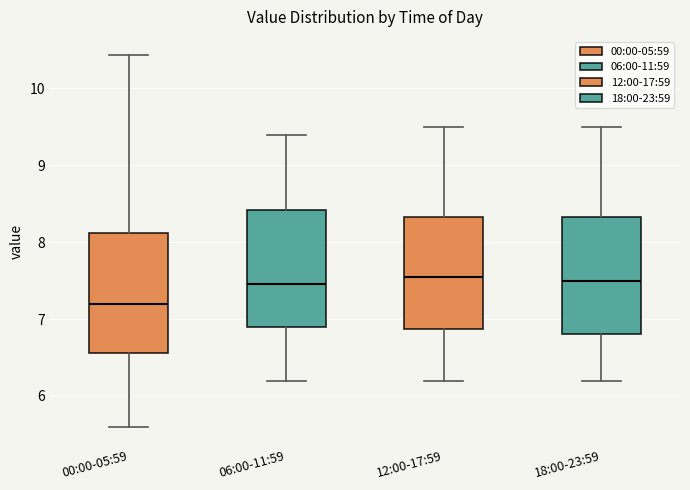

Reading left to right, transcribe this box plot: for each box, give where its median line is, the range the box spans, and where its two whiskers end, as read against the y-axis. The values are not printed on the chart, so give them approximately, as read against the axis.

00:00-05:59: median 7.2, box 6.6 to 8.1, whiskers 5.6 to 10.4
06:00-11:59: median 7.5, box 6.9 to 8.4, whiskers 6.2 to 9.4
12:00-17:59: median 7.6, box 6.9 to 8.3, whiskers 6.2 to 9.5
18:00-23:59: median 7.5, box 6.8 to 8.3, whiskers 6.2 to 9.5